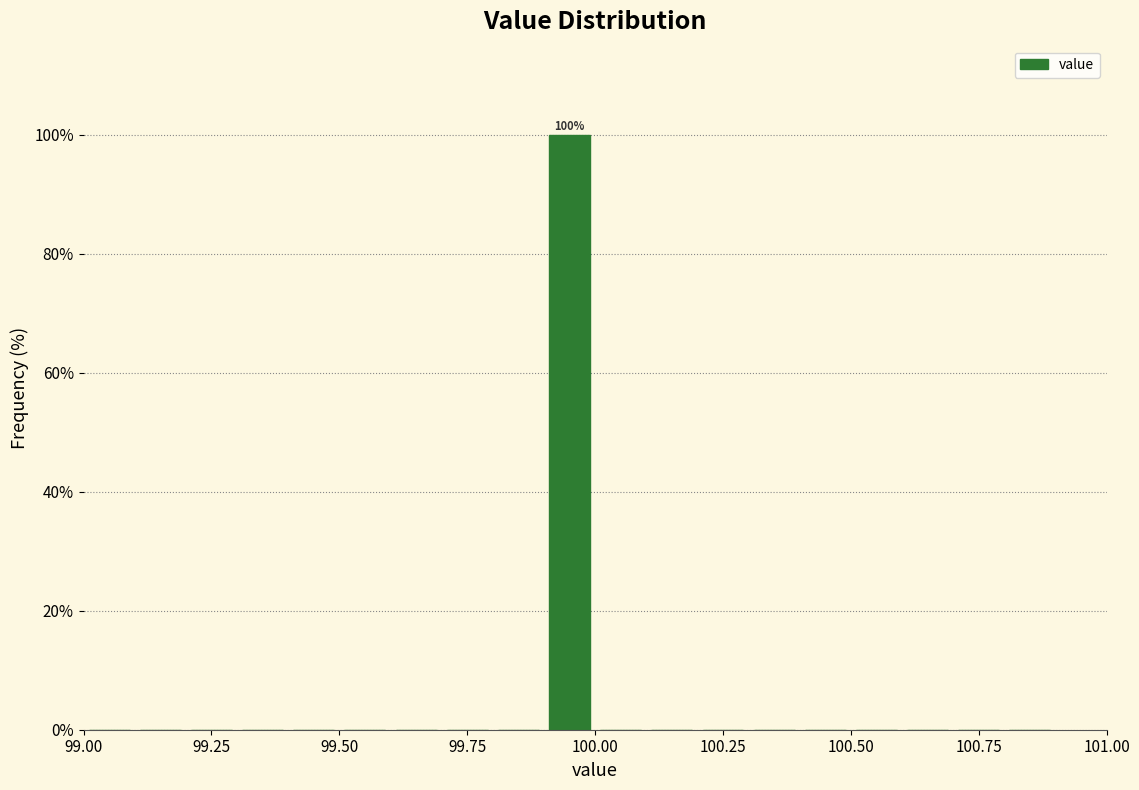

Around what value on the x-axis is the tallest bar? Give the approximate position of its centre, as read against the axis.

99.95